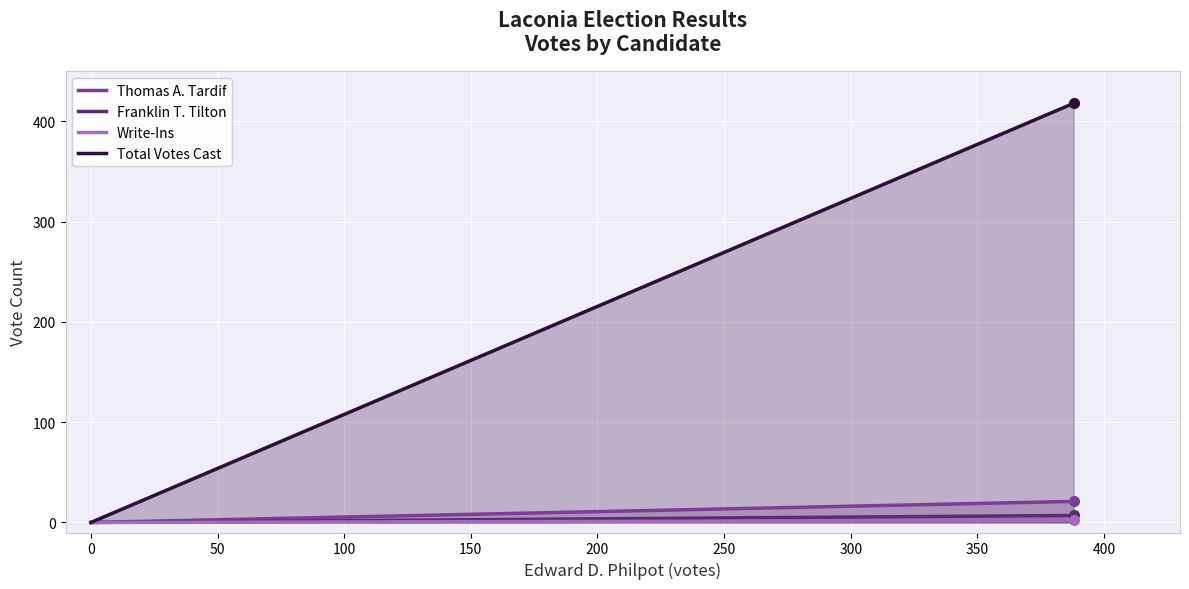

What are all the series names shown in the legend?

Thomas A. Tardif, Franklin T. Tilton, Write-Ins, Total Votes Cast